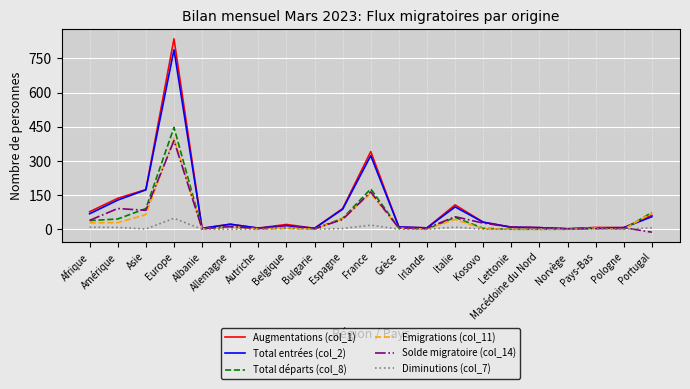

Which label corresponds to the largest value in the chart?

Europe